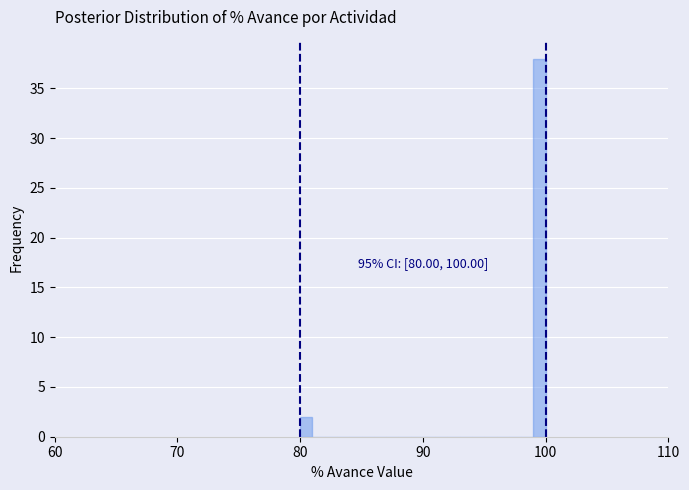

Read against the x-axis, roughly where is the centre of the tallest bar?

100